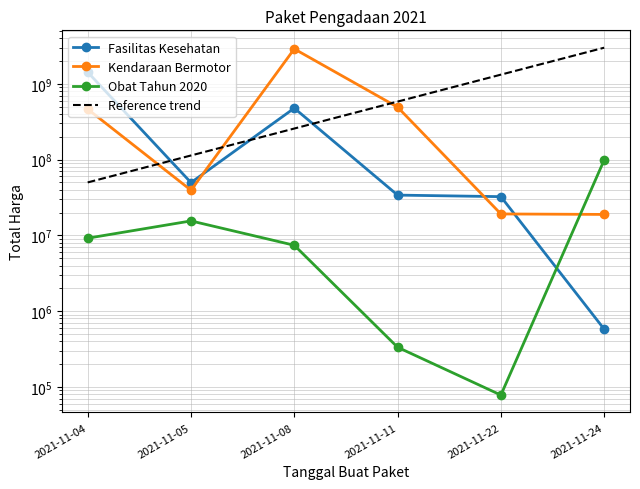

List the labels in order of Obat Tahun 2020 value, smallest first.

2021-11-22, 2021-11-11, 2021-11-08, 2021-11-04, 2021-11-05, 2021-11-24